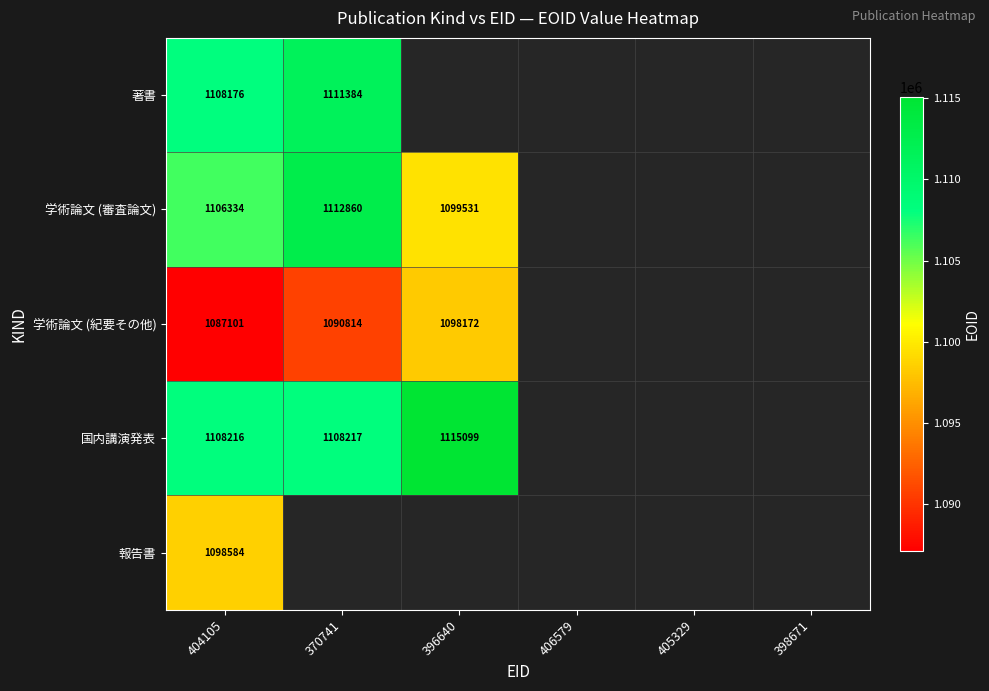

At which category does the chart reach its minimum across all series?

404105